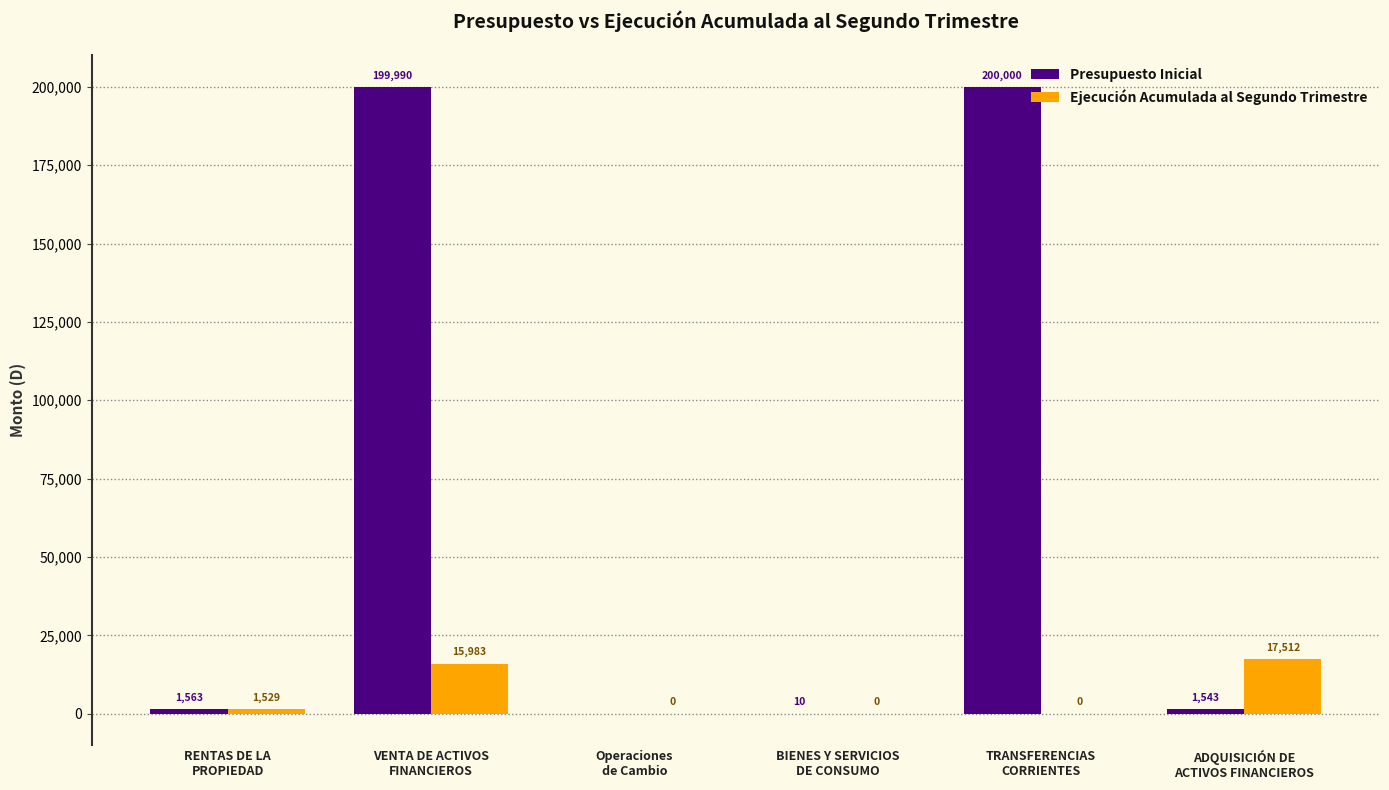

What is the difference between the Presupuesto Inicial values at VENTA DE ACTIVOS
FINANCIEROS and BIENES Y SERVICIOS
DE CONSUMO?

199980